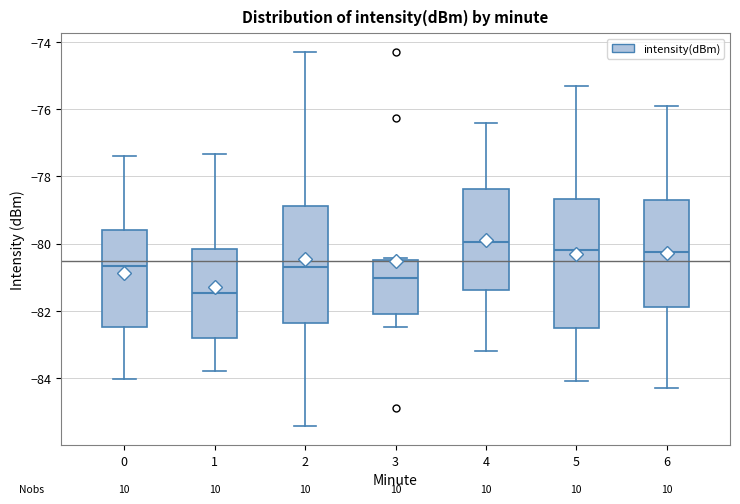

Where does the upper whisker of the box at x = 5 end on the y-axis? The values are not printed on the chart, so give them approximately, as read against the axis.

-75.2